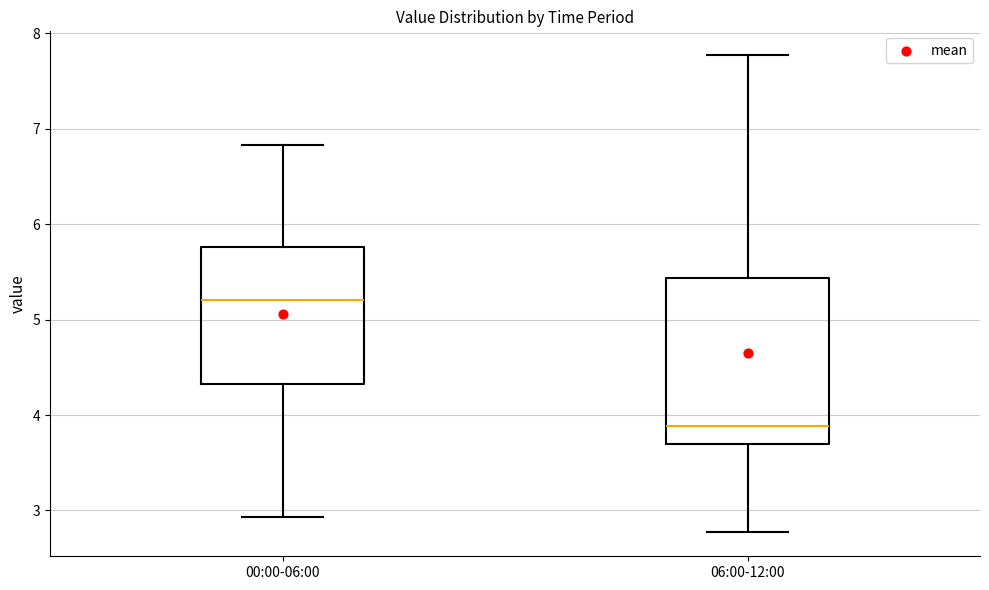

Which box is the tallest, from its lower edge to its upper edge?

06:00-12:00